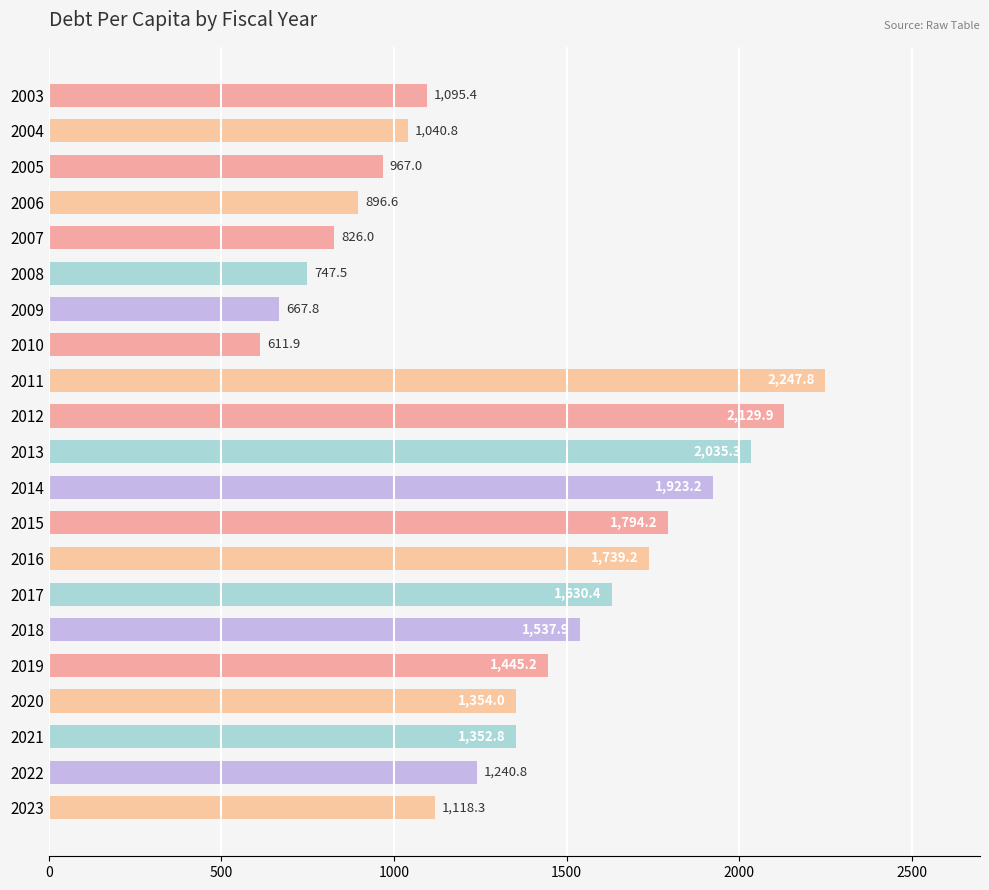

Approximately how many times larger is the value at 2014 compared to 2022?

1.5